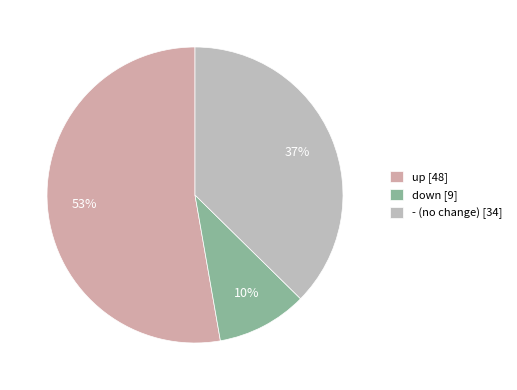

What percentage is the up slice, to the nearest percent?

53%